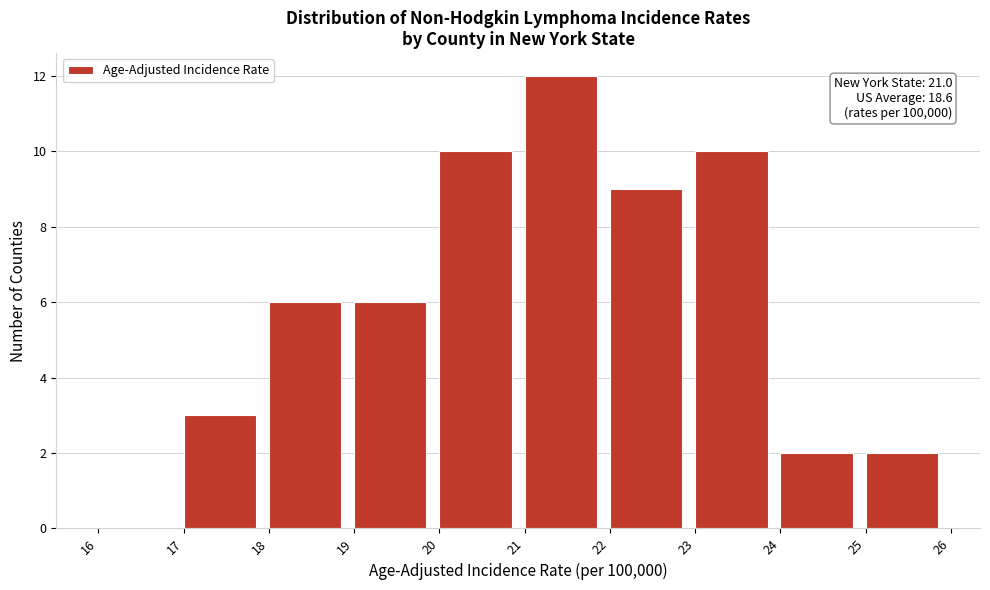

Which range on the x-axis has the tallest bar?

21 to 22